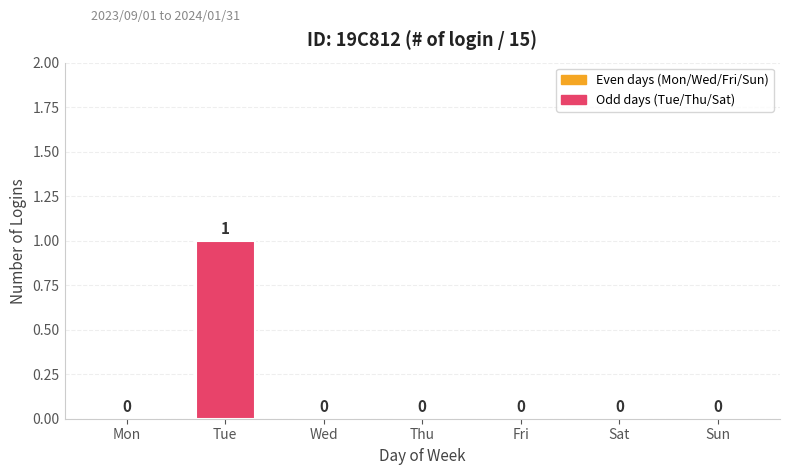

Count the values in the range 0 to 1.

7